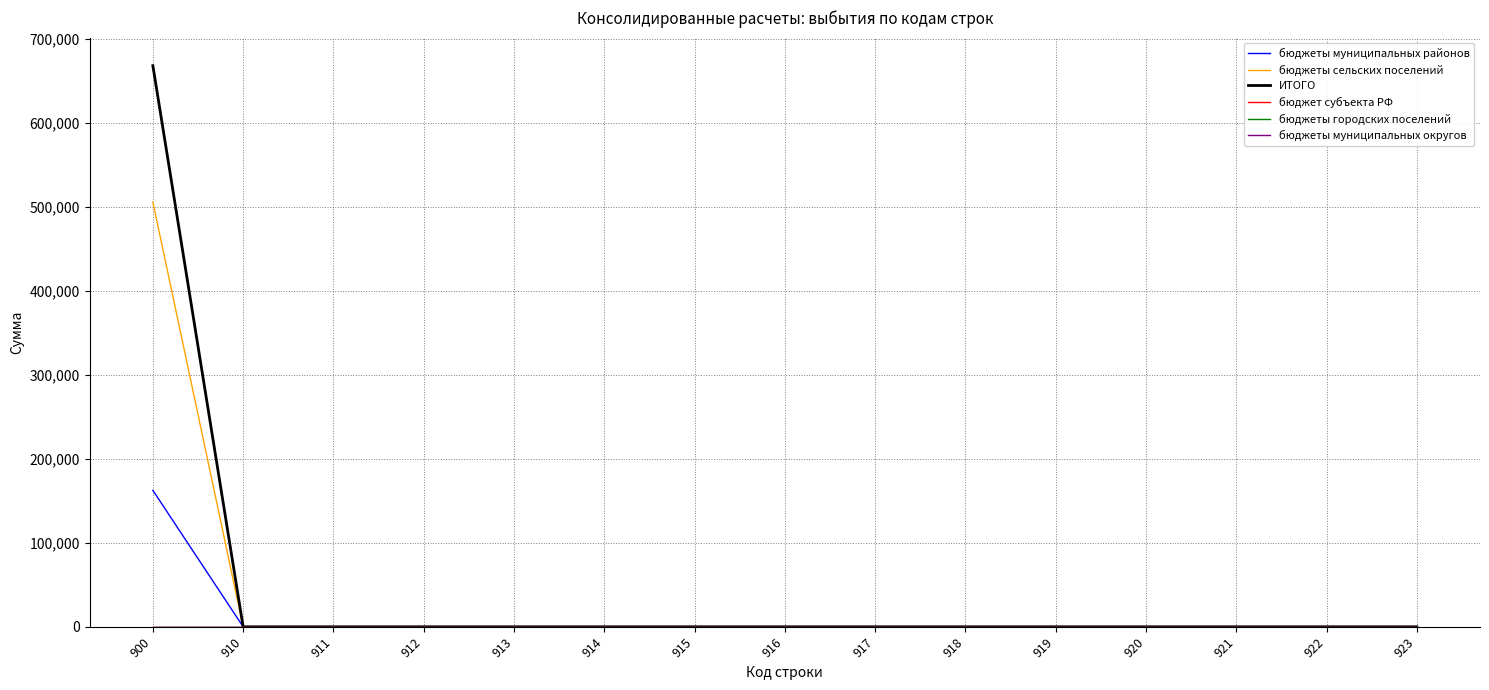

Is it true that бюджеты муниципальных районов equals 106631 at 915?

False